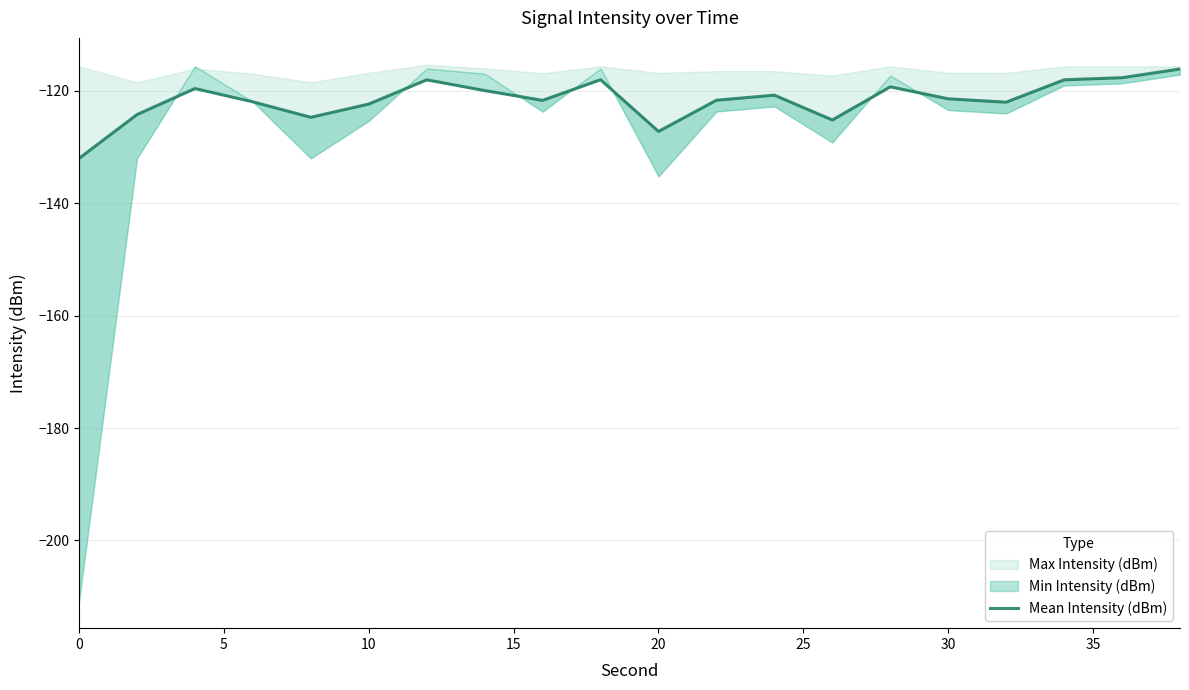

Read the value at 30.

-118.0